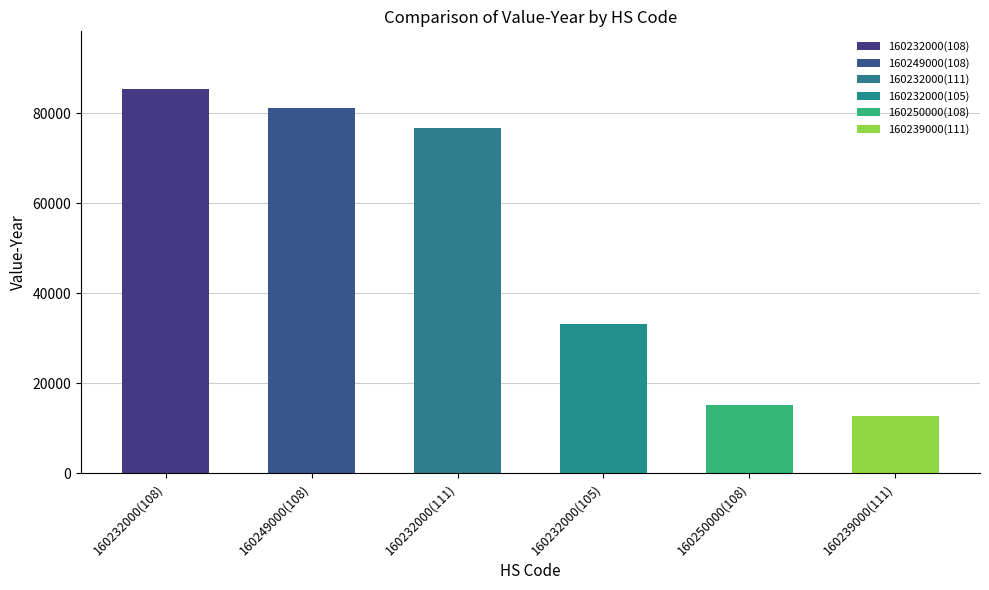

What is the maximum value shown in the chart?

85347